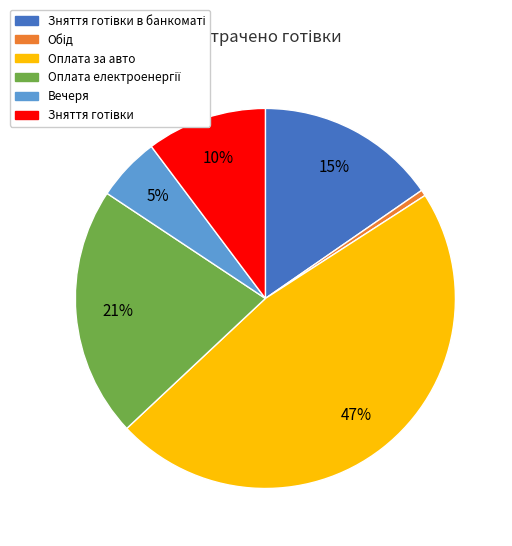

What percentage is the Оплата за авто slice, to the nearest percent?

47%